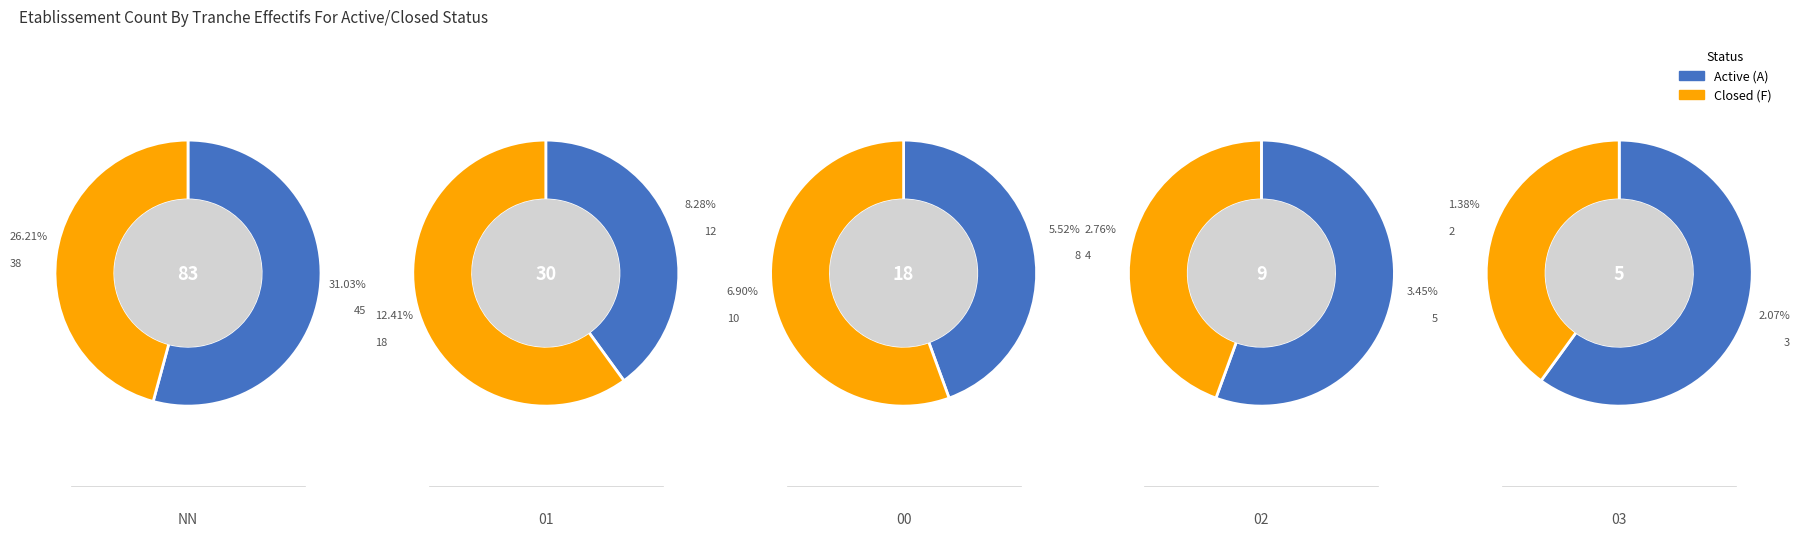

Count the number of slices in the pie.

5